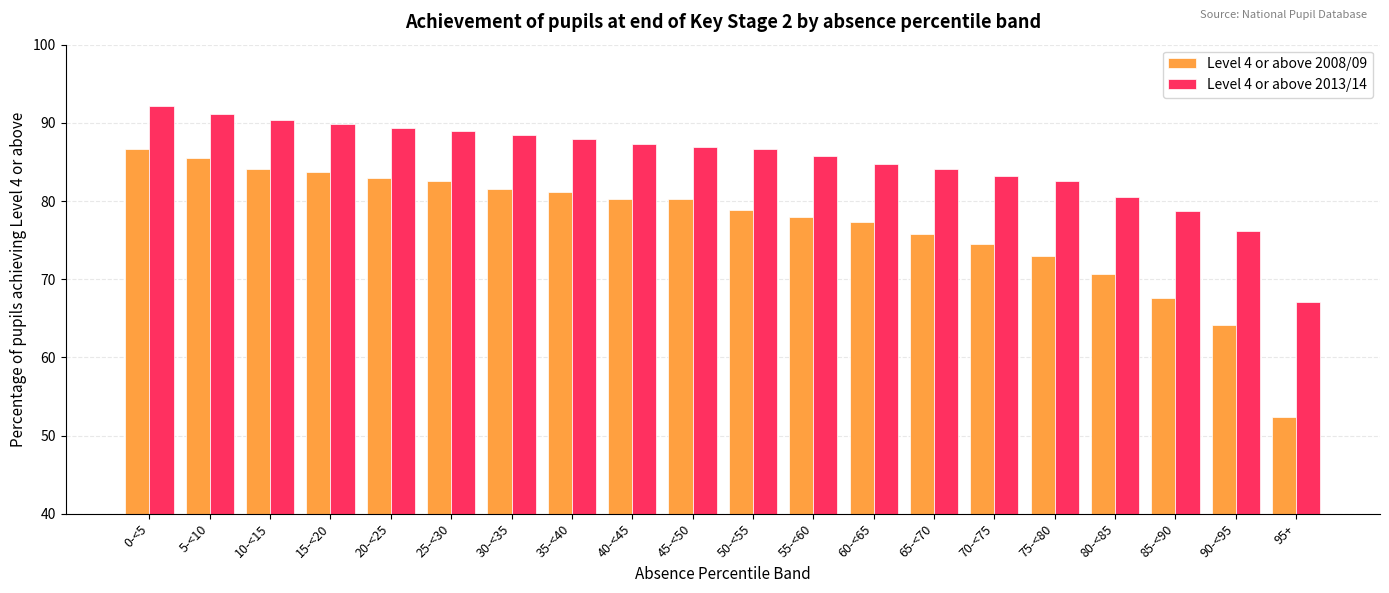

What is the value of the Level 4 or above 2008/09 bar at the 19th from the left?

64.2